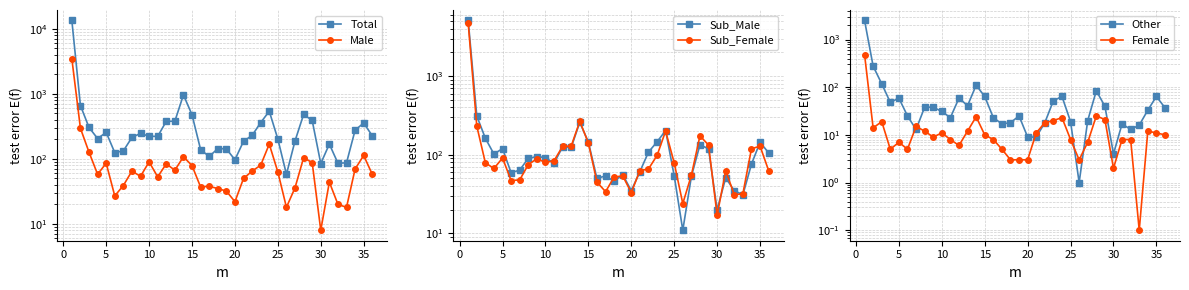

What is the average value of the Female series?

23.6